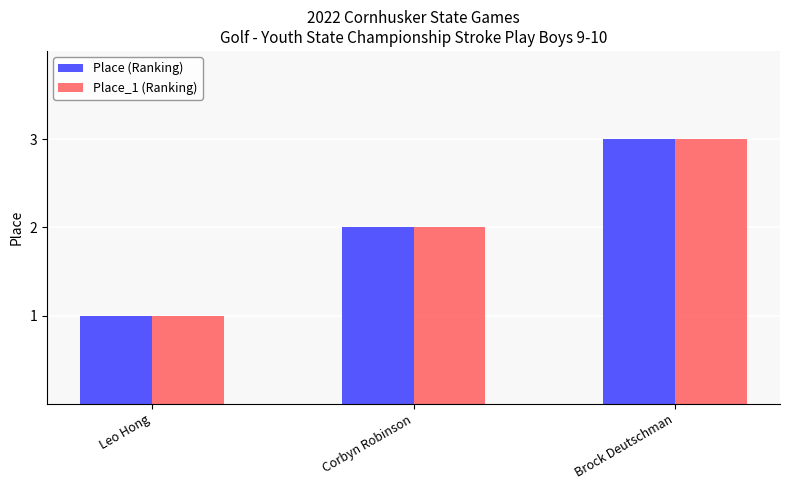

What position from the right is Leo Hong?

3